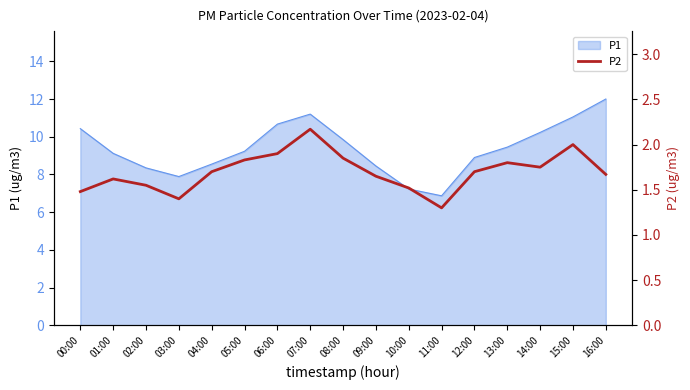

Is it true that P1 equals 7.0 at 15:00?

False